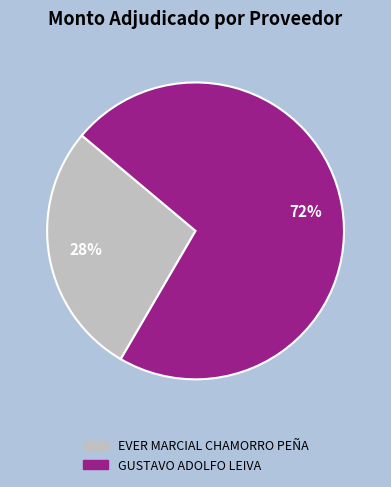

Rank the categories by value from lowest to highest.

EVER MARCIAL CHAMORRO PEÑA, GUSTAVO ADOLFO LEIVA